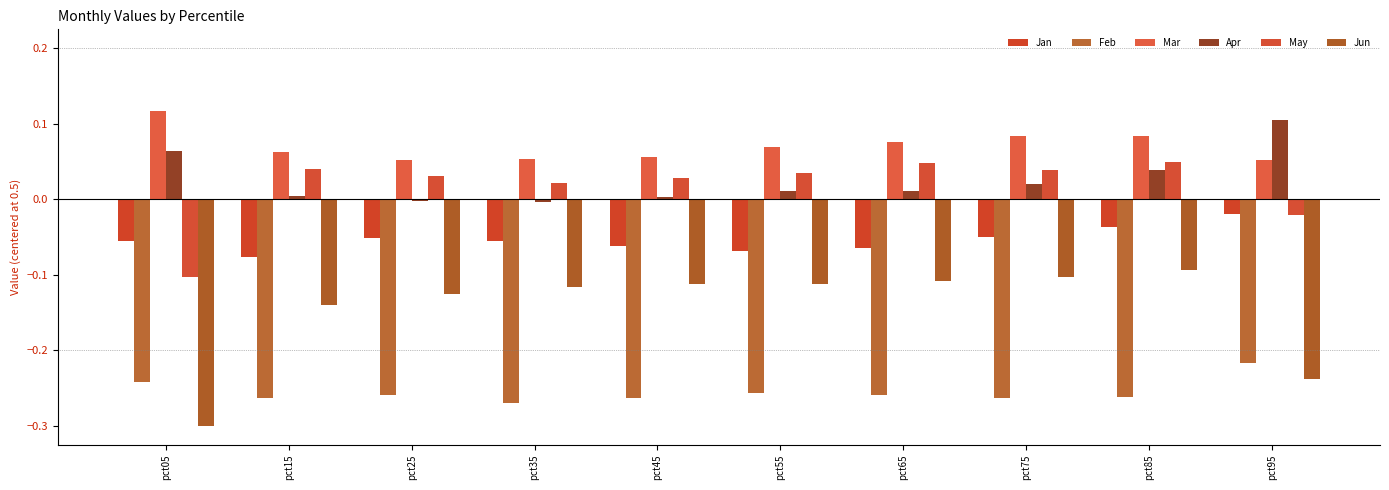

At how many categories does at least one series exceed 0?

10